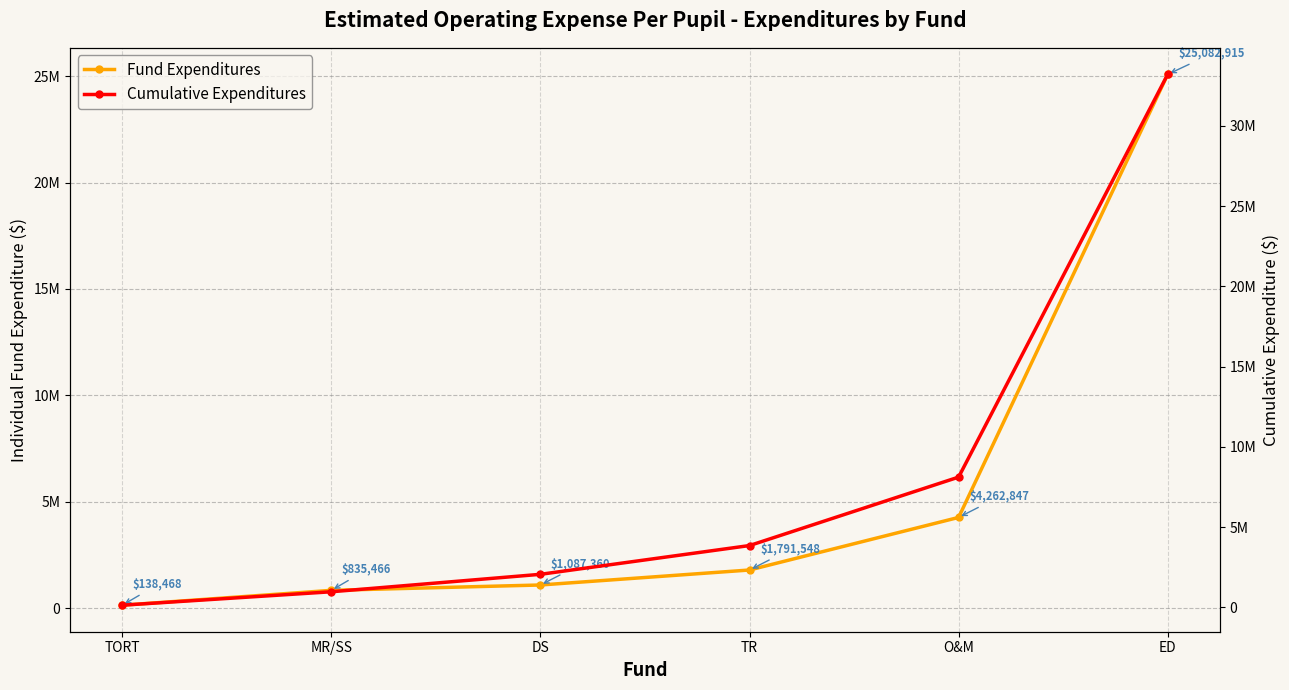

Is the value of Cumulative Expenditures at TORT greater than the value of Fund Expenditures at TR?

No